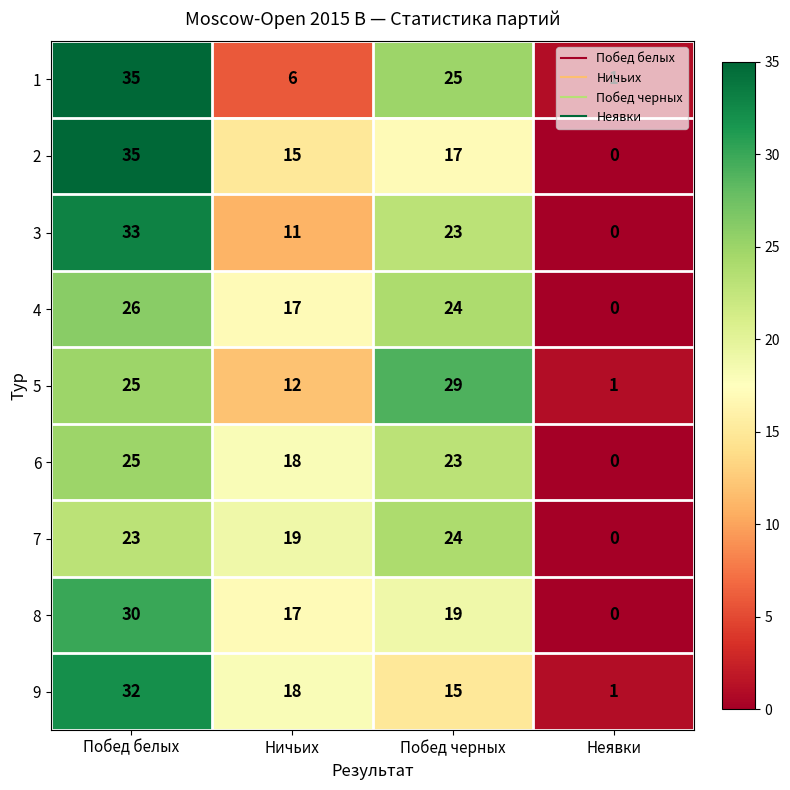

At which category is the sum across all series the highest?

Побед белых